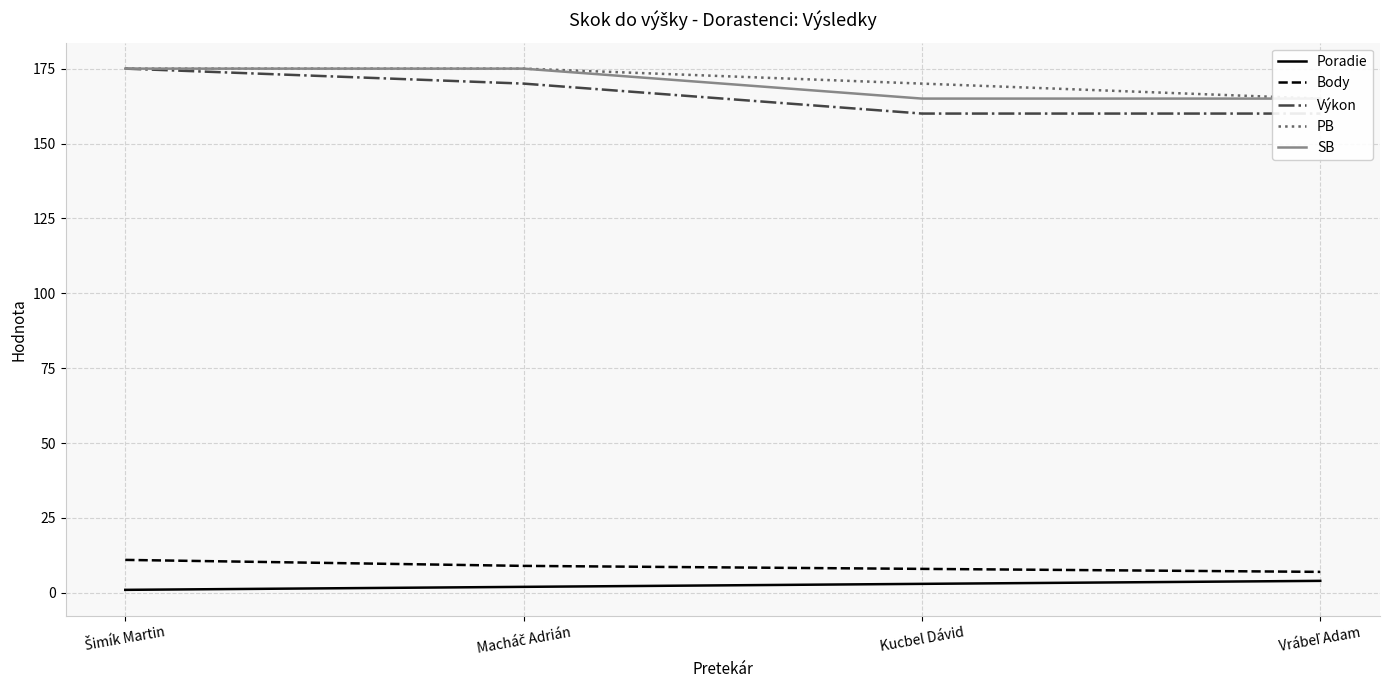

What is the sum of all PB values?

685